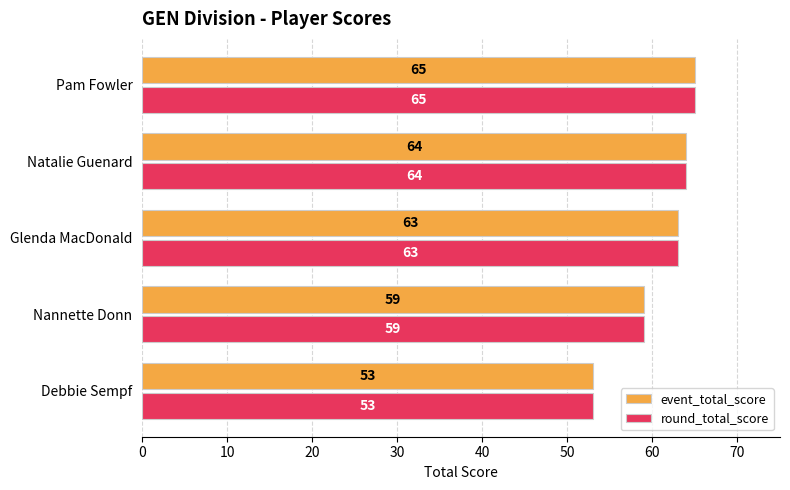

What is the difference between the maximum and minimum values in the round_total_score series?

12